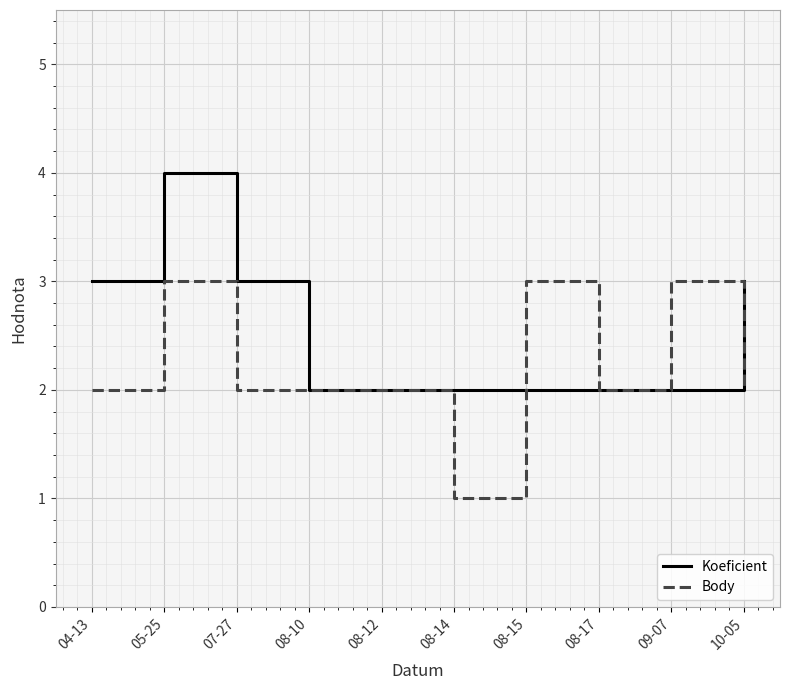

Is it true that Koeficient equals 1 at 05-25?

False